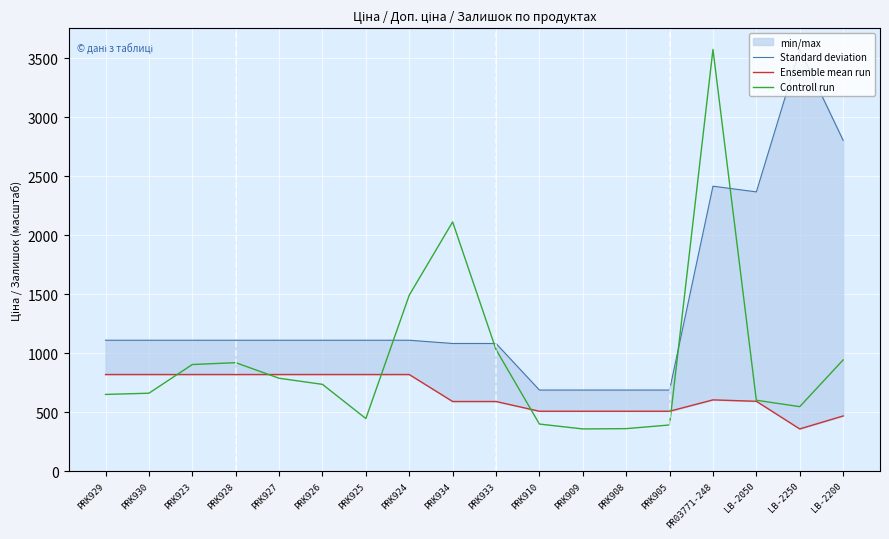

Where is Standard deviation nearest to the value 2130?

LB-2050